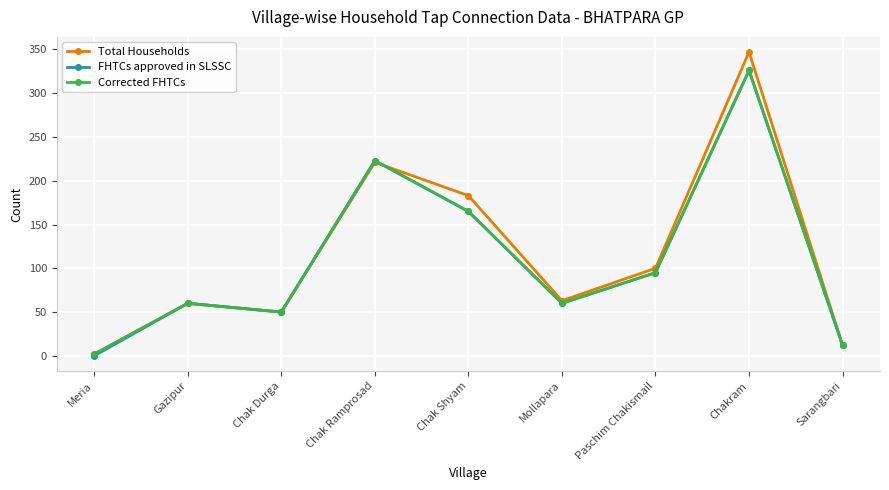

At which label does Corrected FHTCs reach its minimum?

Meria